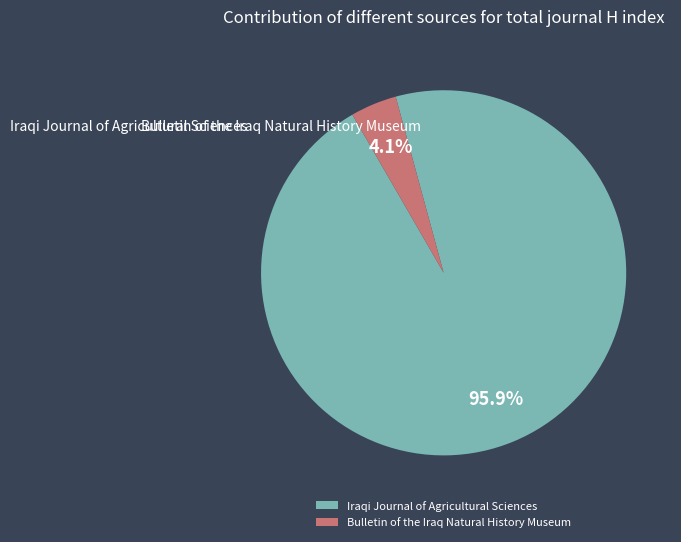

How many slices are in this pie chart?

2